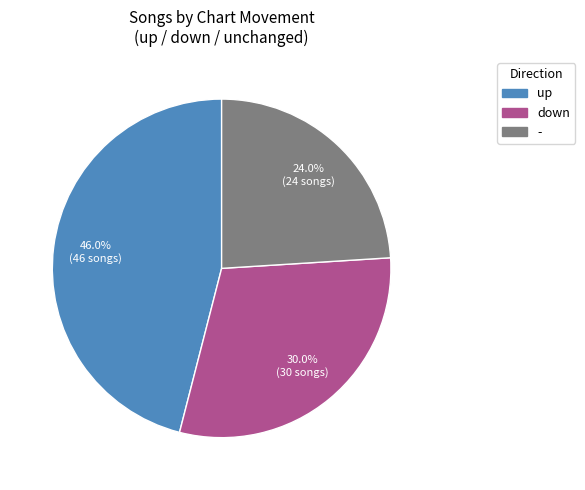

Between down and up, which is larger?

up